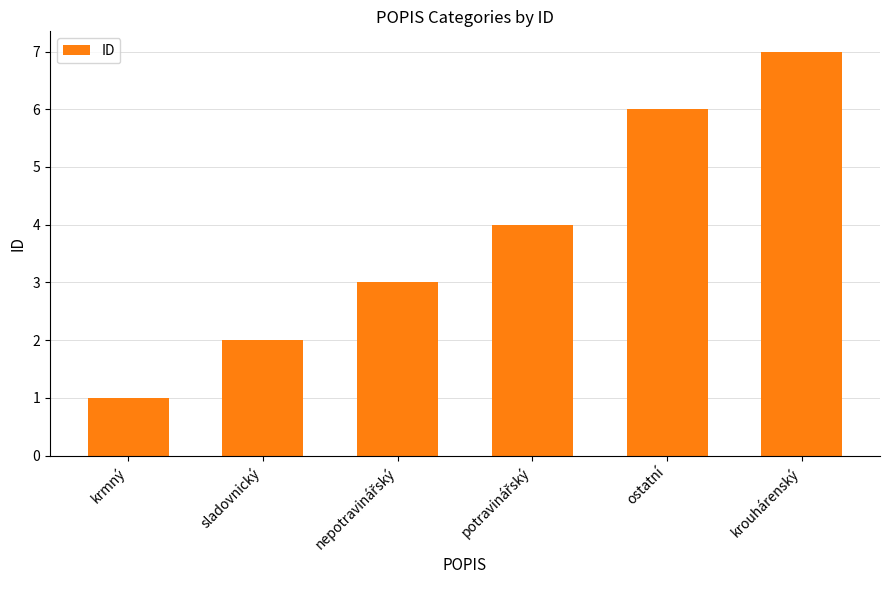

Is it true that the value at krouhárenský is 10?

False